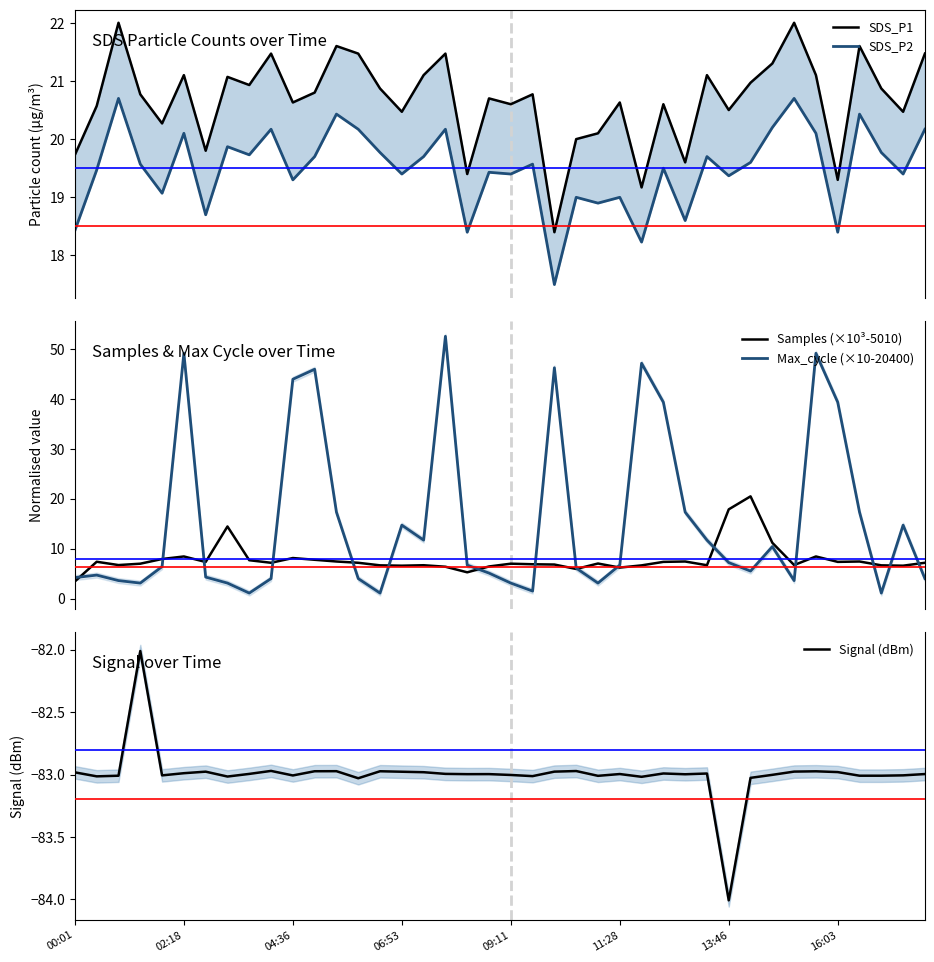

The value of SDS_P2 at 34 is 20.1. True or false?

True